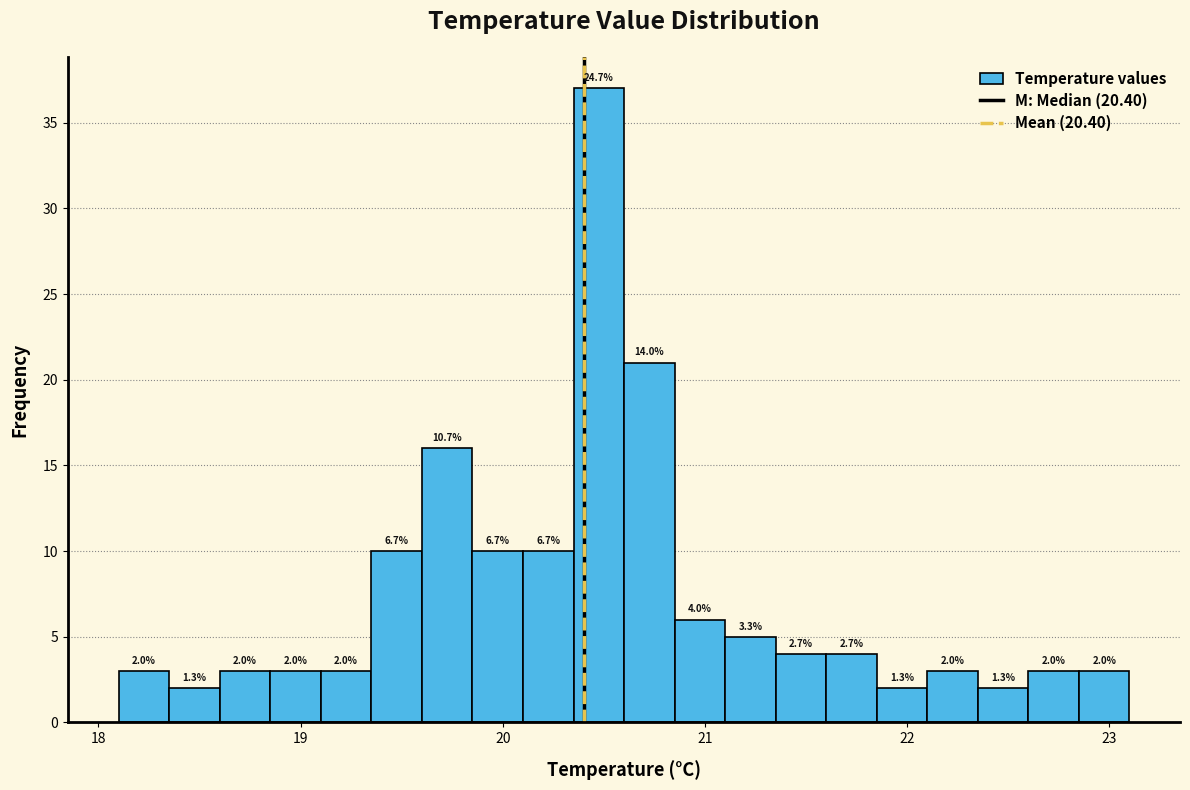

Around what value on the x-axis is the tallest bar? Give the approximate position of its centre, as read against the axis.

20.5